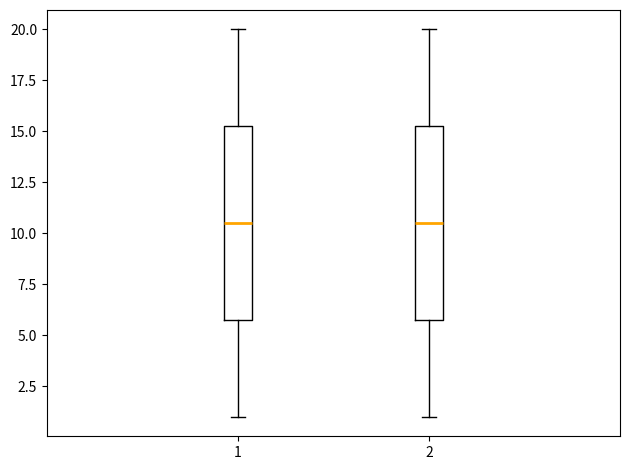

Reading left to right, read every box against the y-axis: the position of its median line, the range the box covers, and the ends of its whiskers. The values are not printed on the chart, so give them approximately, as read against the axis.

1: median 10.5, box 6.0 to 15.5, whiskers 1.0 to 20.0
2: median 10.5, box 6.0 to 15.5, whiskers 1.0 to 20.0